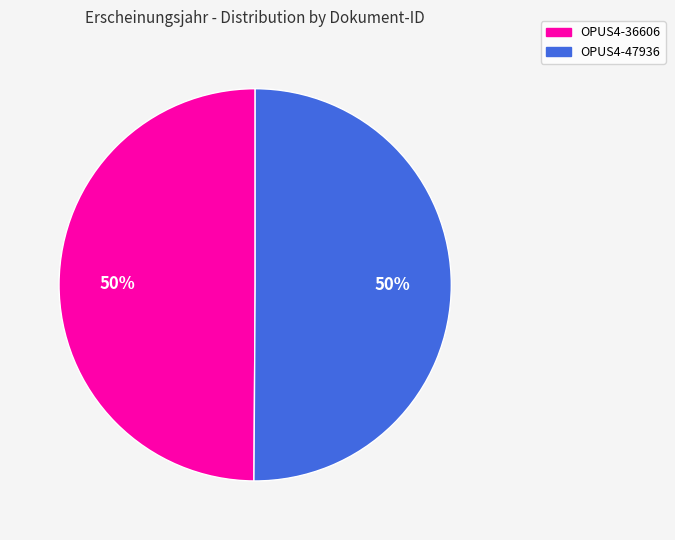

The OPUS4-36606 slice represents 41% of the pie. True or false?

False